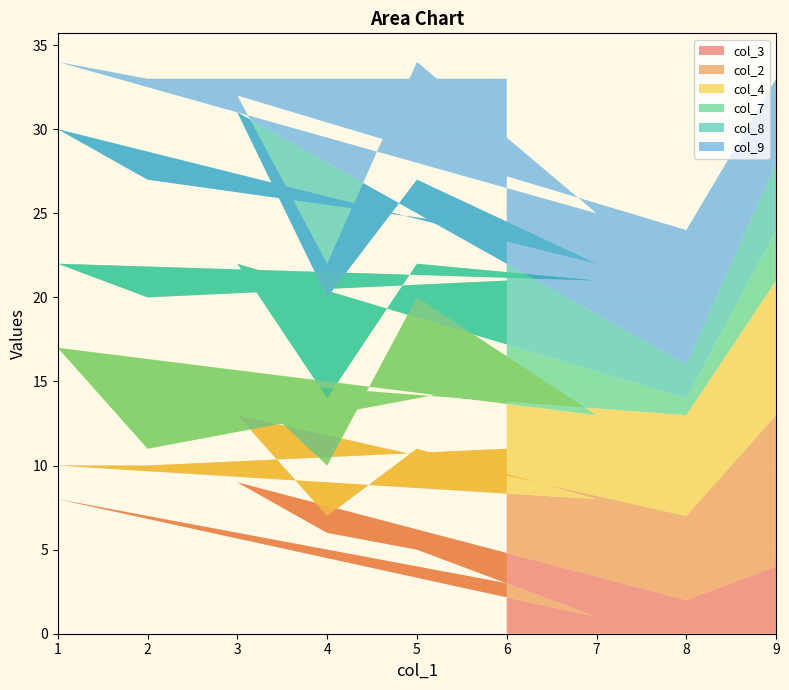

Reading left to right, what are all the values shown in this chart?

col_3: 9=4	8=2	3=9	4=6	5=5	7=1	1=8	2=7	6=3
col_2: 9=9	8=5	3=4	4=1	5=6	7=7	1=2	2=3	6=8
col_4: 9=8	8=6	3=2	4=3	5=9	7=5	1=7	2=1	6=4
col_7: 9=3	8=1	3=7	4=4	5=2	7=8	1=5	2=9	6=6
col_8: 9=4	8=2	3=9	4=6	5=5	7=1	1=8	2=7	6=3
col_9: 9=5	8=8	3=1	4=2	5=7	7=3	1=4	2=6	6=9